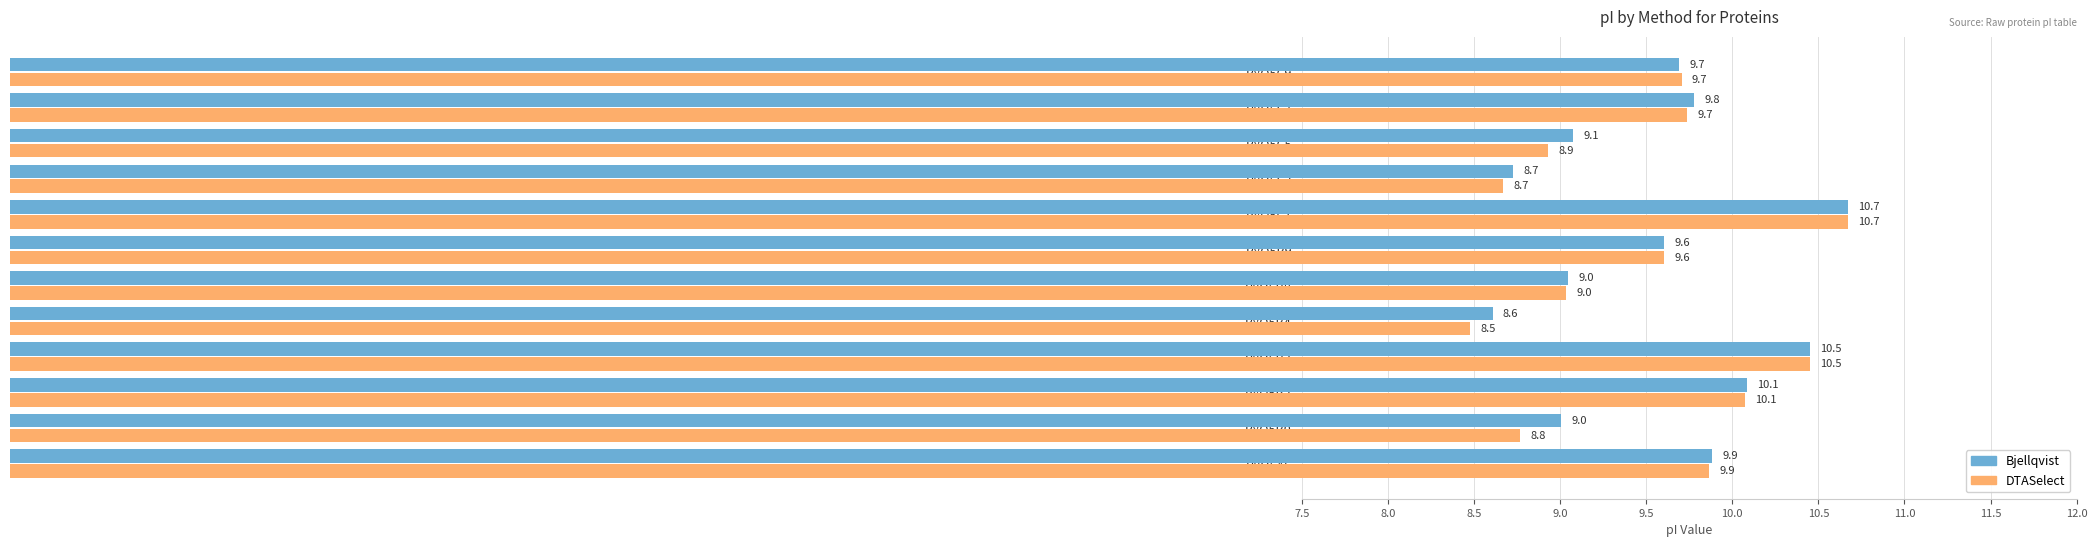

Rank the series by their average value, from lowest to highest.

DTASelect, Bjellqvist